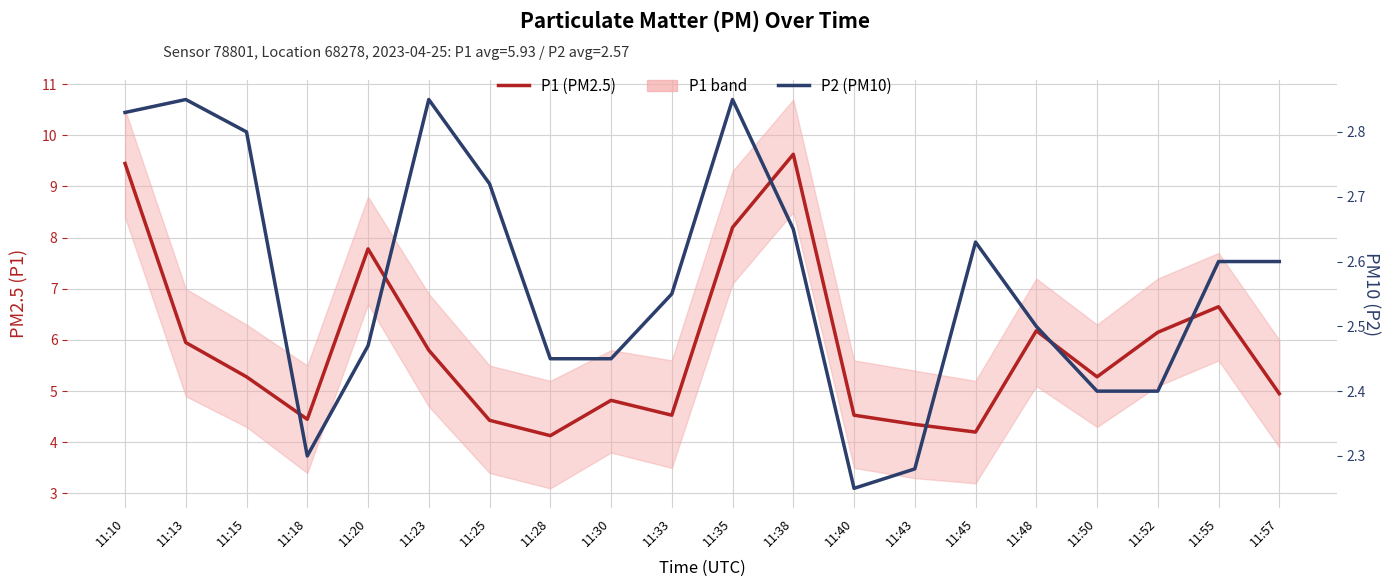

Which series has the widest spread of values?

P1